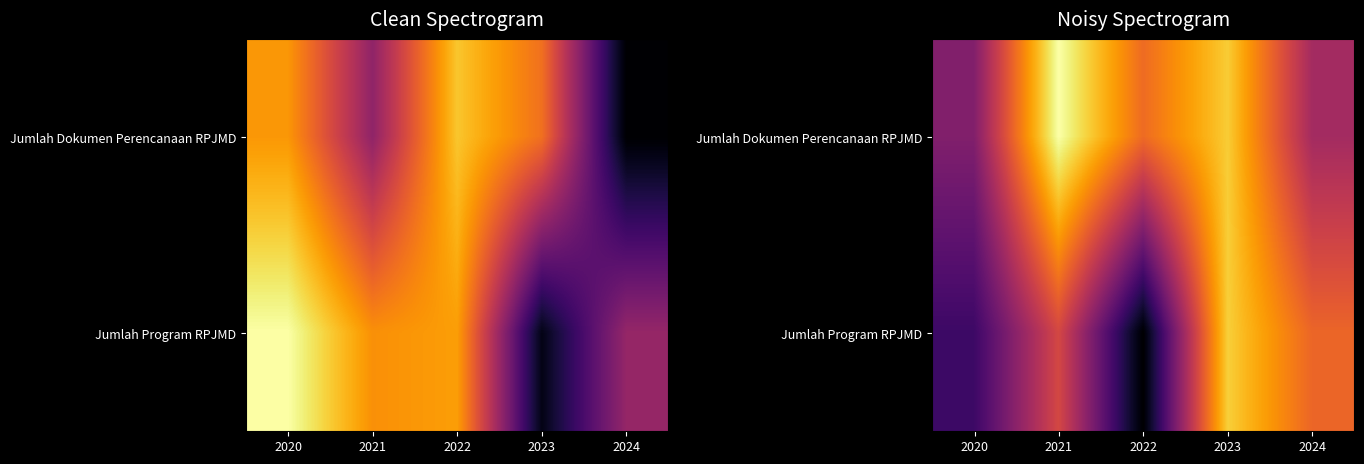

Which has a higher value, 2021 or 2020?

2021